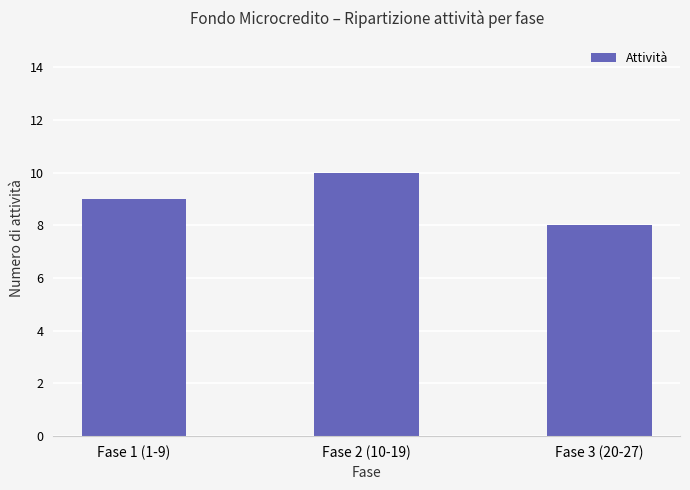

Rank the categories by value from lowest to highest.

Fase 3 (20-27), Fase 1 (1-9), Fase 2 (10-19)